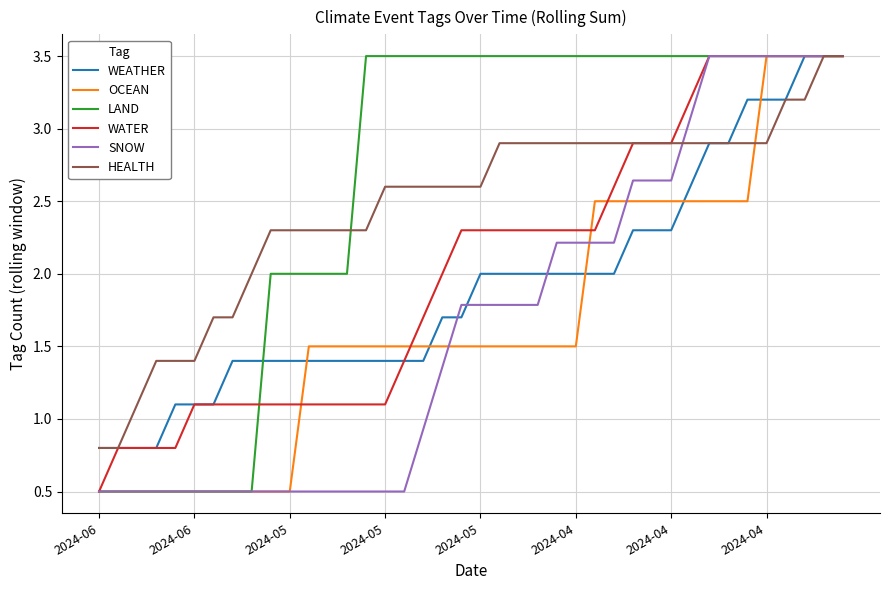

Which series has the largest total across all categories?

LAND